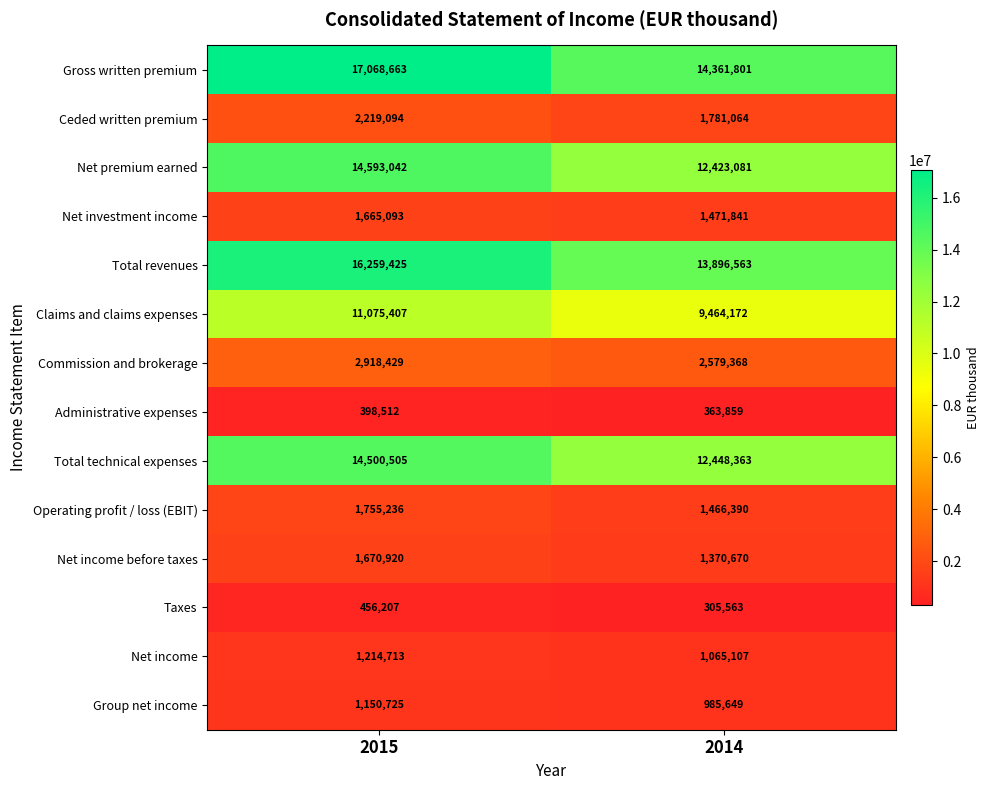

Which series has the widest spread of values?

Gross written premium